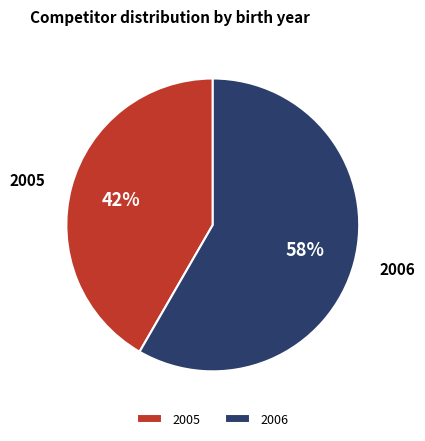

What is the ratio of the value at 2005 to the value at 2006?

0.7